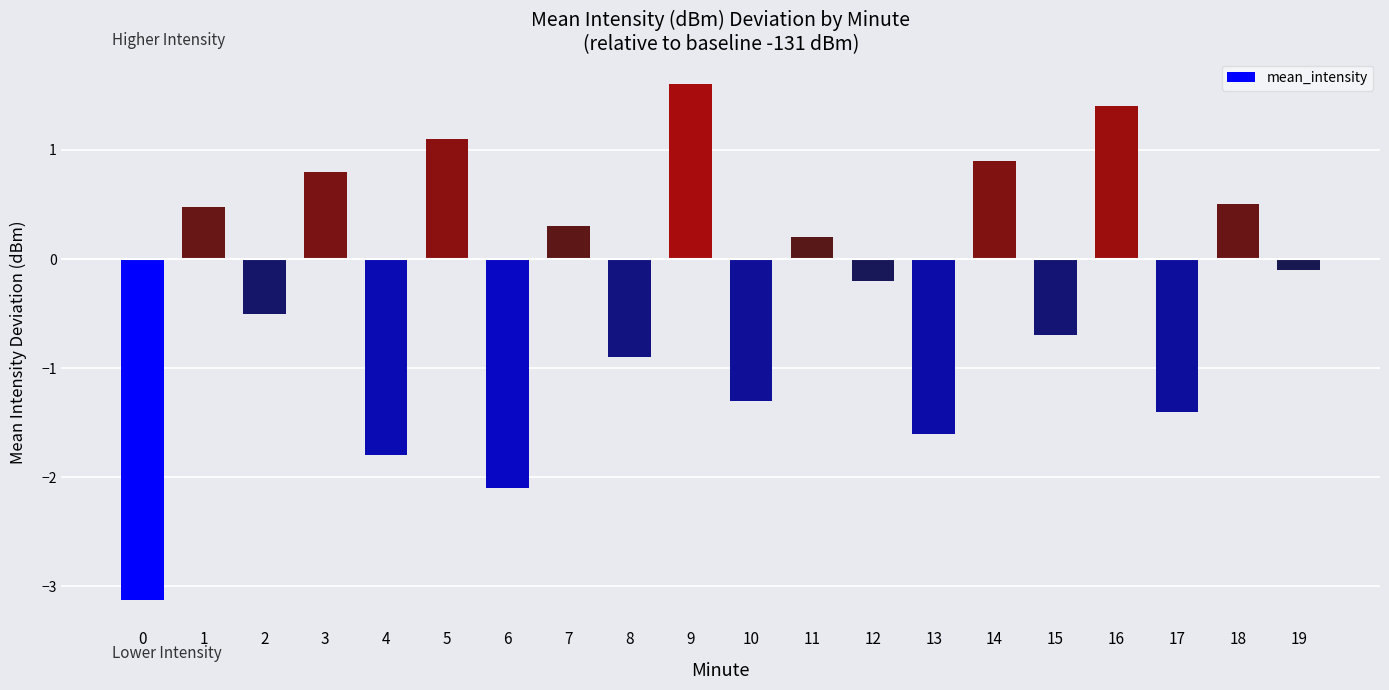

What is the average value?

-0.3